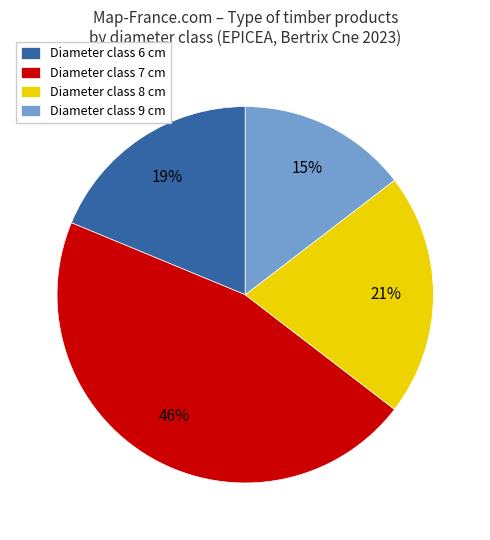

True or false: Diameter class 6 cm accounts for 27% of the total.

False